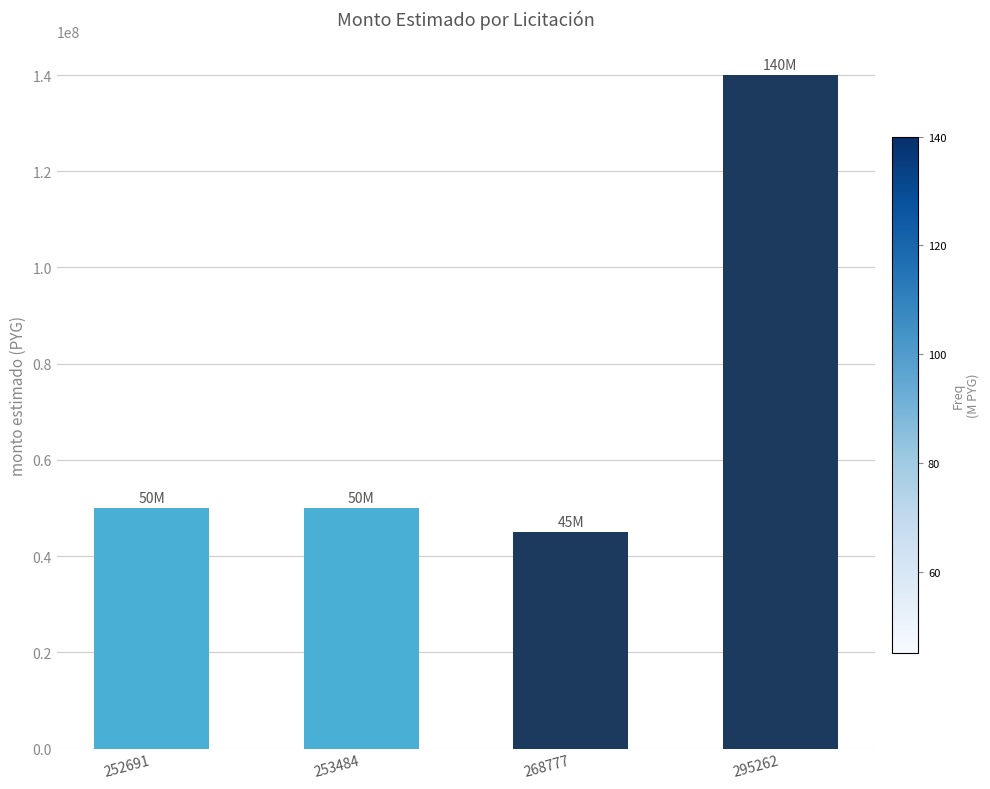

What is the value of the 4th bar from the left?

140000000